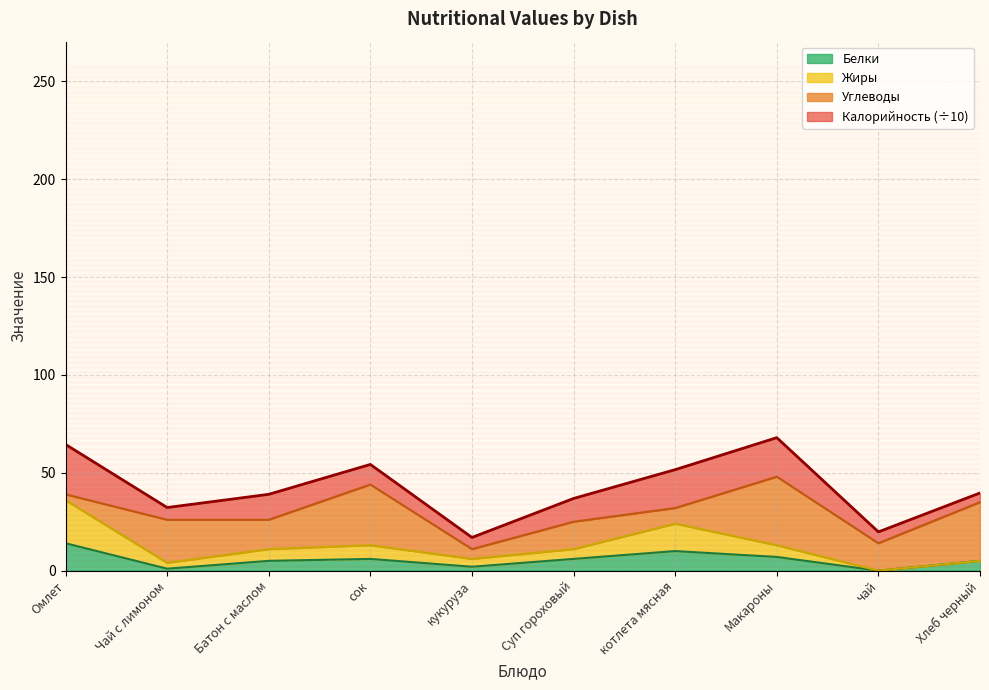

What is the maximum value for Белки?

14.0